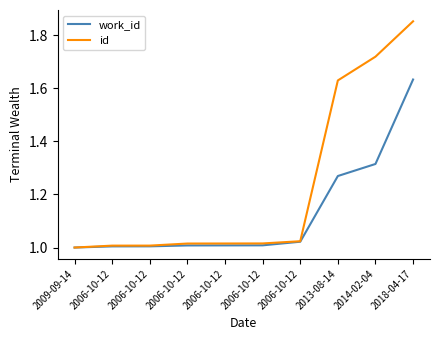

The id series shows 1.0 at 2006-10-12. True or false?

True